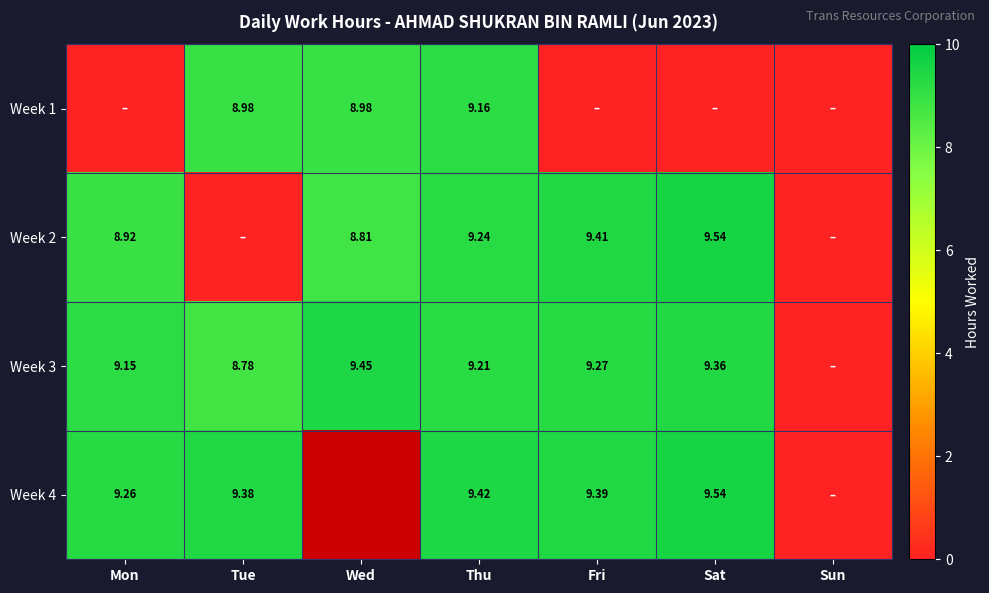

True or false: Week 2 has a value of 15.3 at Mon.

False